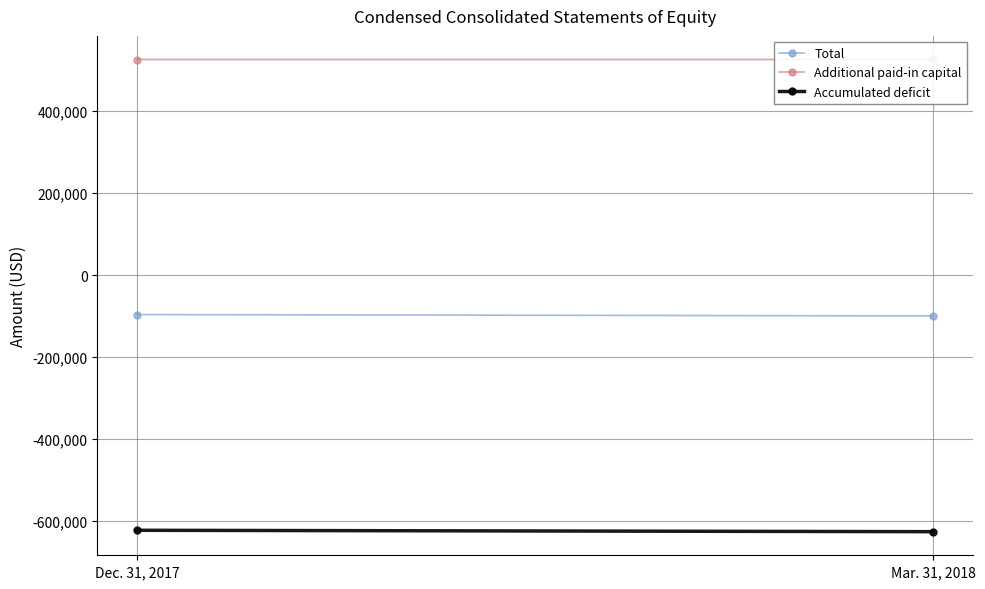

The Accumulated deficit series shows -375448 at Dec. 31, 2017. True or false?

False